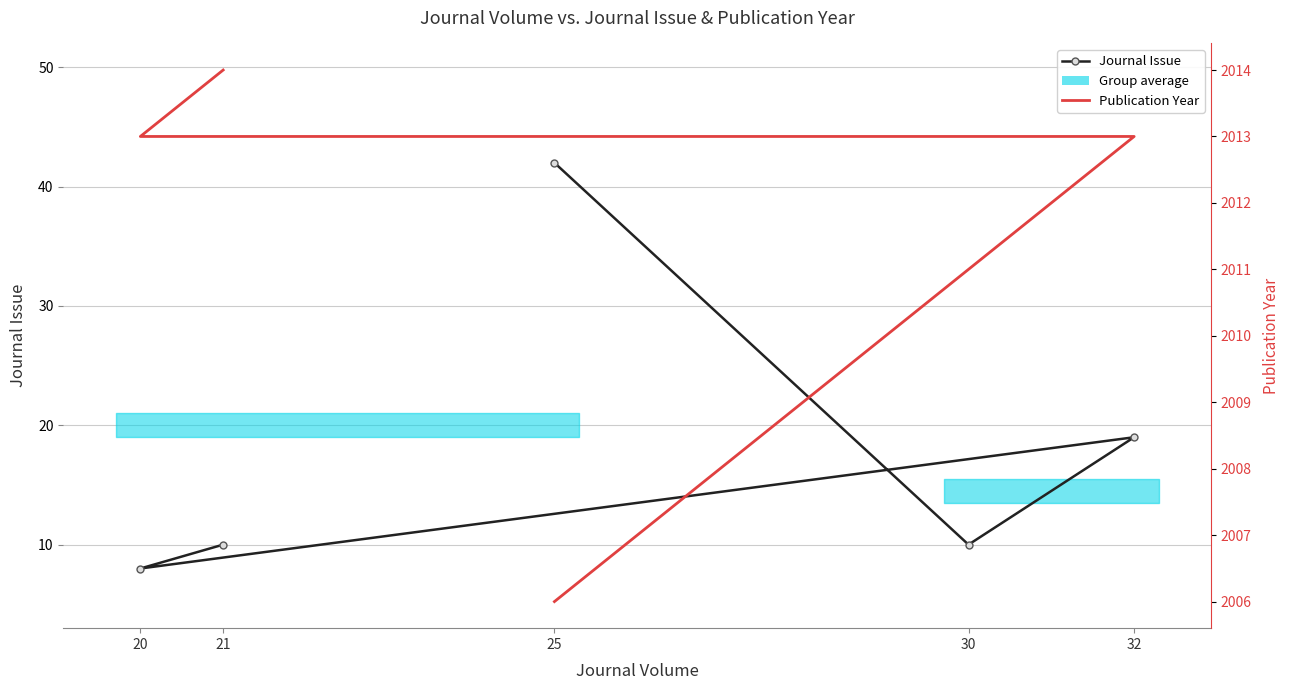

Is it true that Journal Issue equals 67 at 25?

False